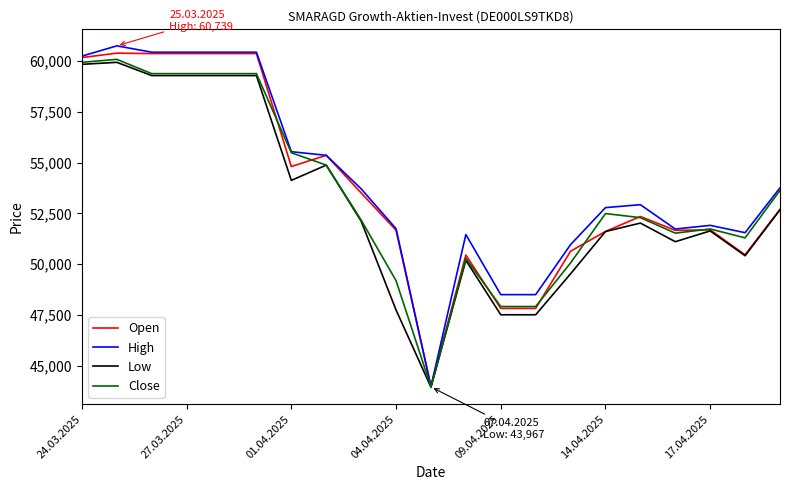

What is the difference between the maximum and minimum values in the Open series?

16387